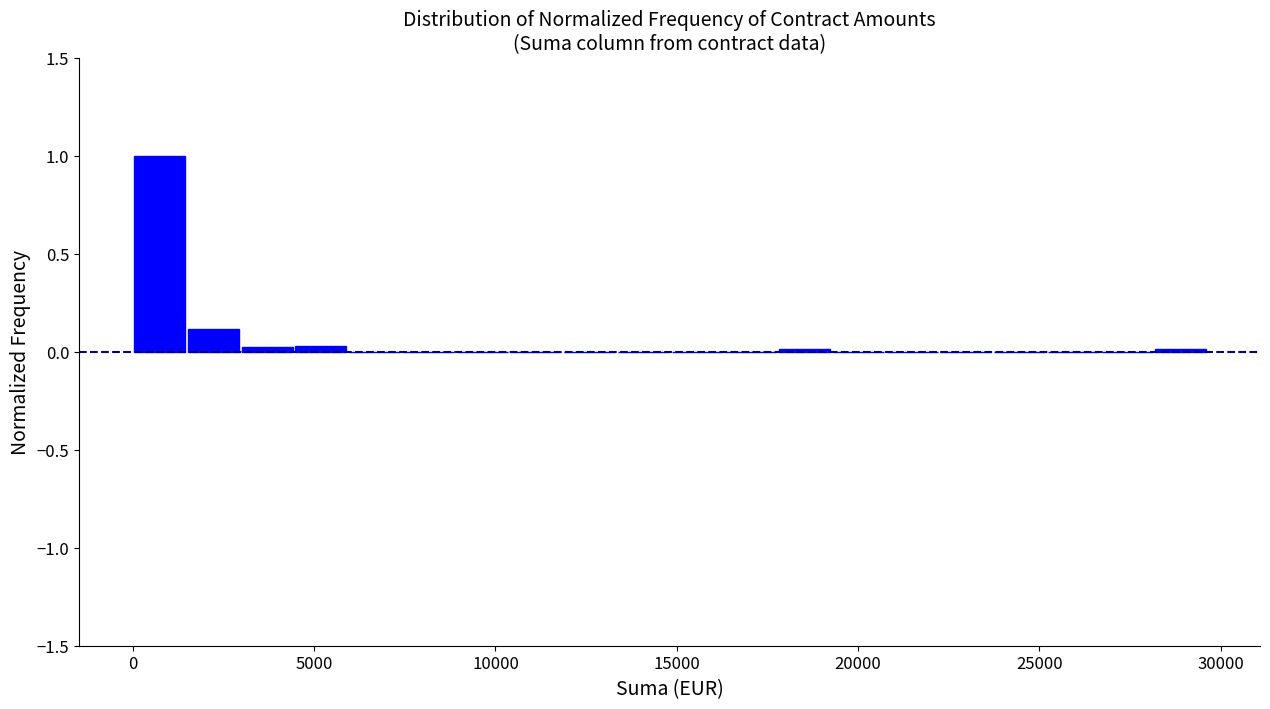

Read against the x-axis, roughly where is the centre of the tallest bar?

500